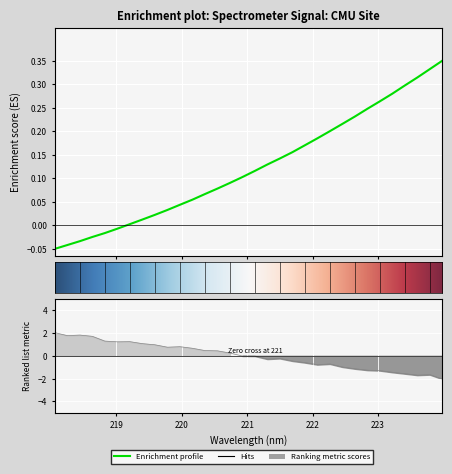

How many data points does each series have?

32